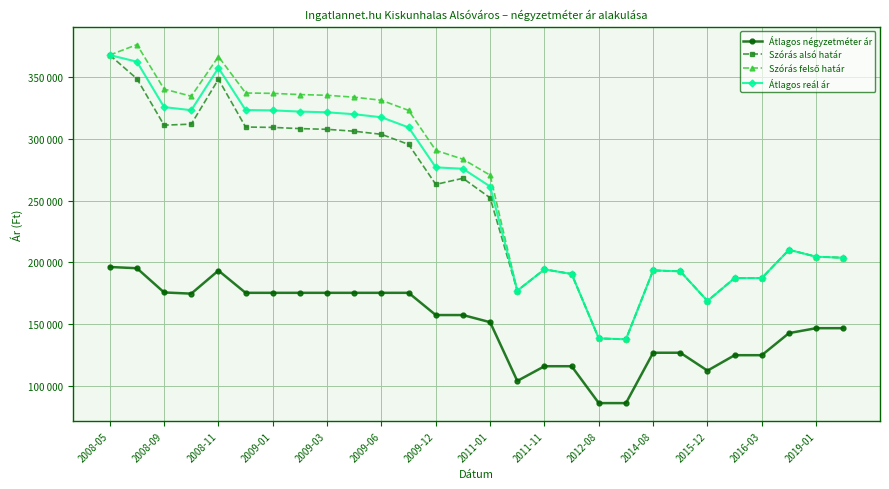

What is the minimum value shown in the chart?

86250